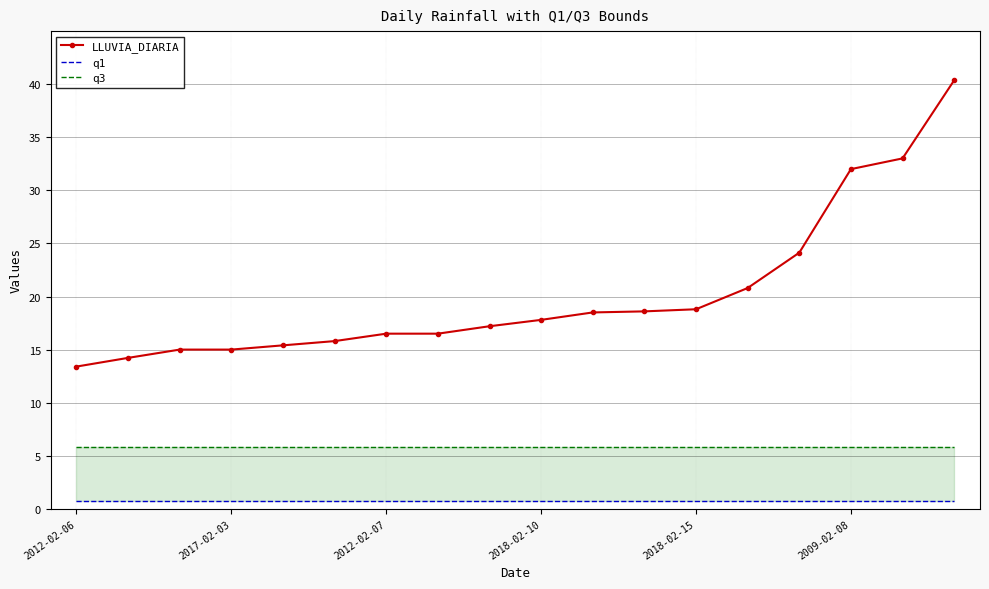

Count the number of categories in the chart.

18